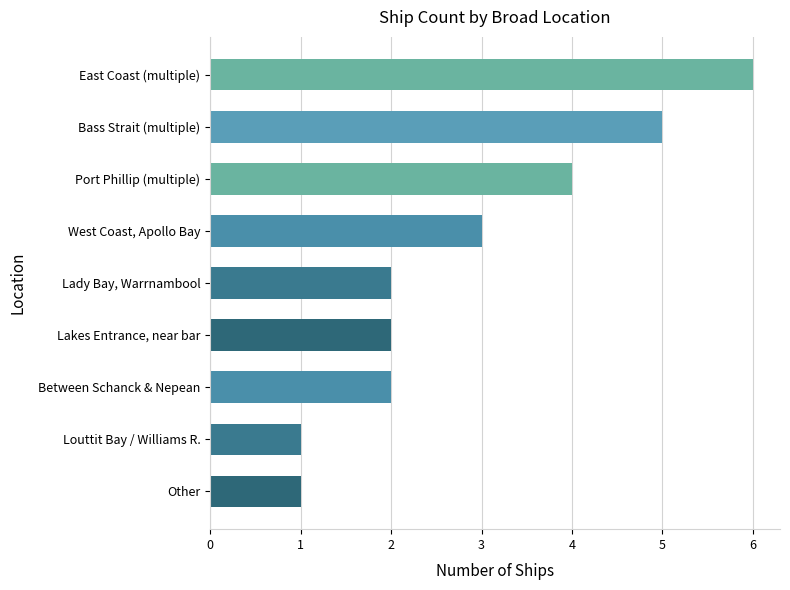

Are the bars grouped side by side (vs. stacked)?

No